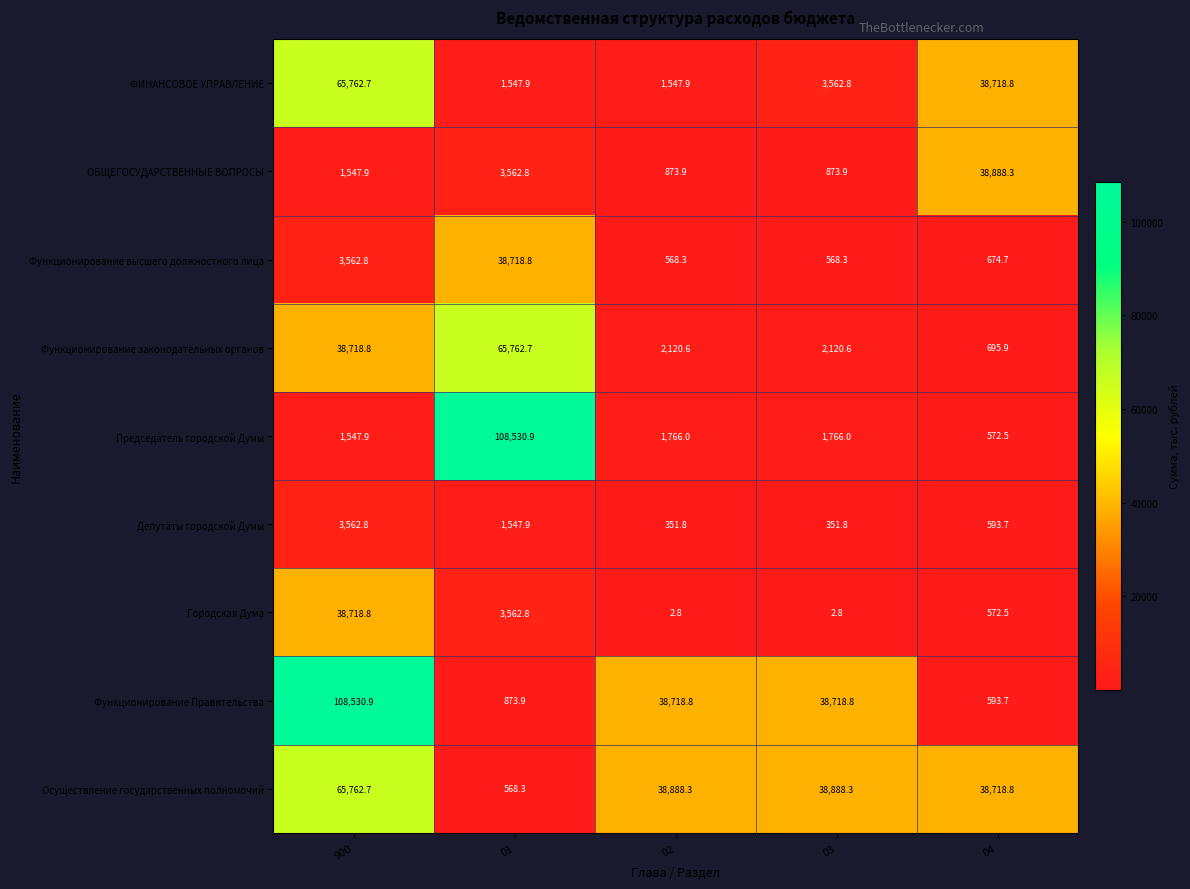

What is the sum of the ОБЩЕГОСУДАРСТВЕННЫЕ ВОПРОСЫ values at 01 and 03?

4436.7